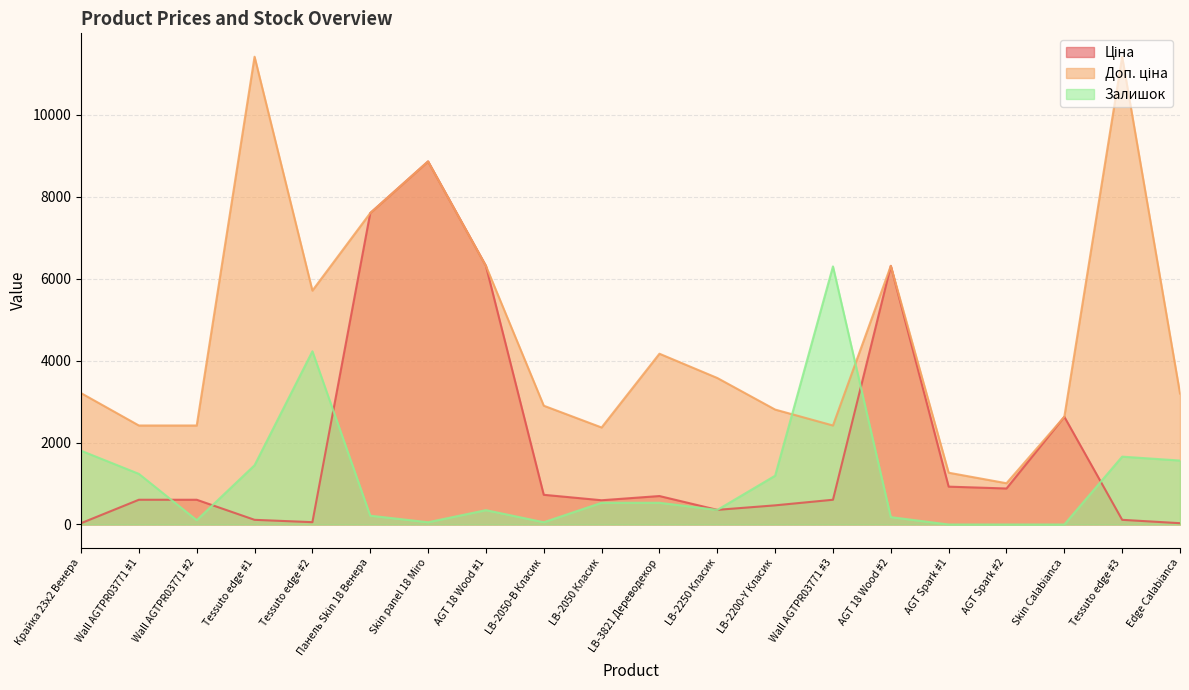

Which has a higher value, LB-2200-Y Класик or Skin panel 18 Miro?

Skin panel 18 Miro